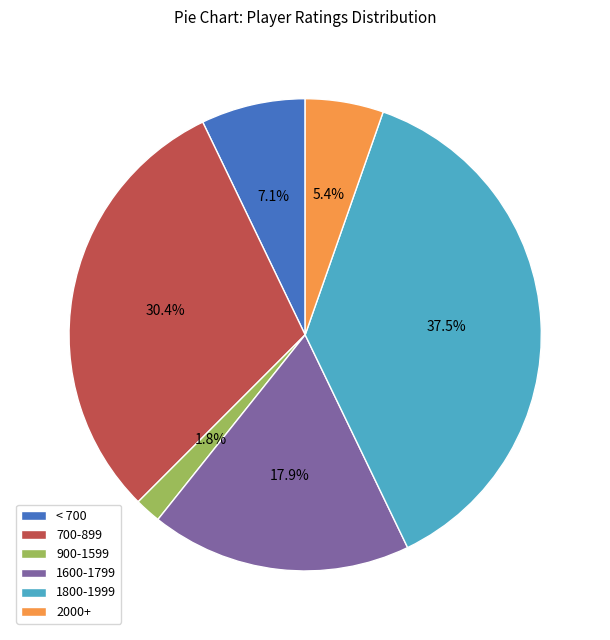

How many slices are in this pie chart?

6